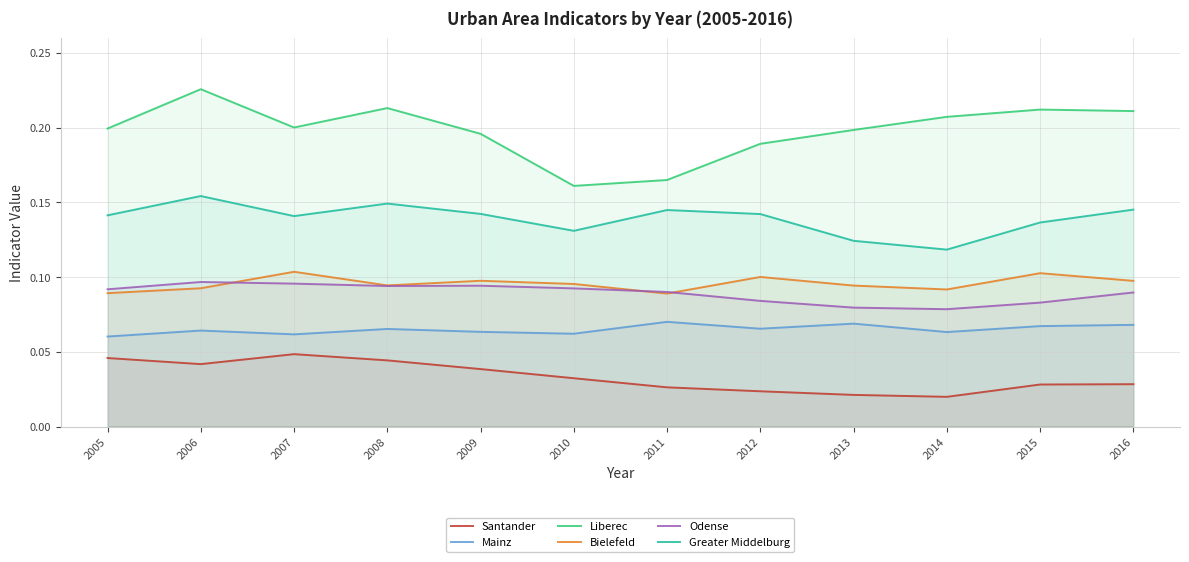

Rank the categories by Odense value from lowest to highest.

2014, 2013, 2015, 2012, 2016, 2011, 2005, 2010, 2008, 2009, 2007, 2006